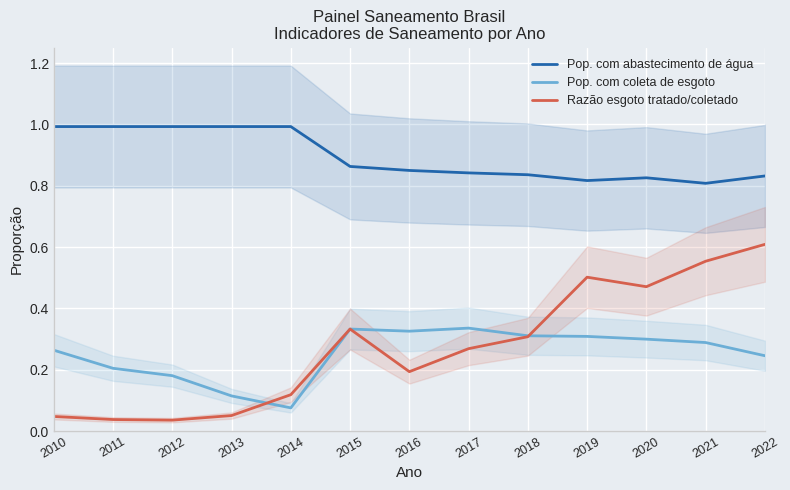

True or false: Pop. com coleta de esgoto and Pop. com abastecimento de água intersect in this chart.

False